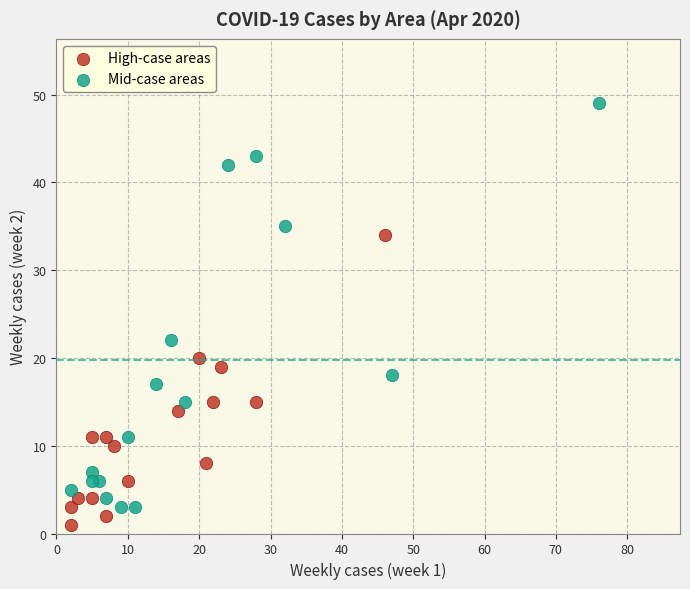

Which series has the largest Y range (max minus min)?

Mid-case areas